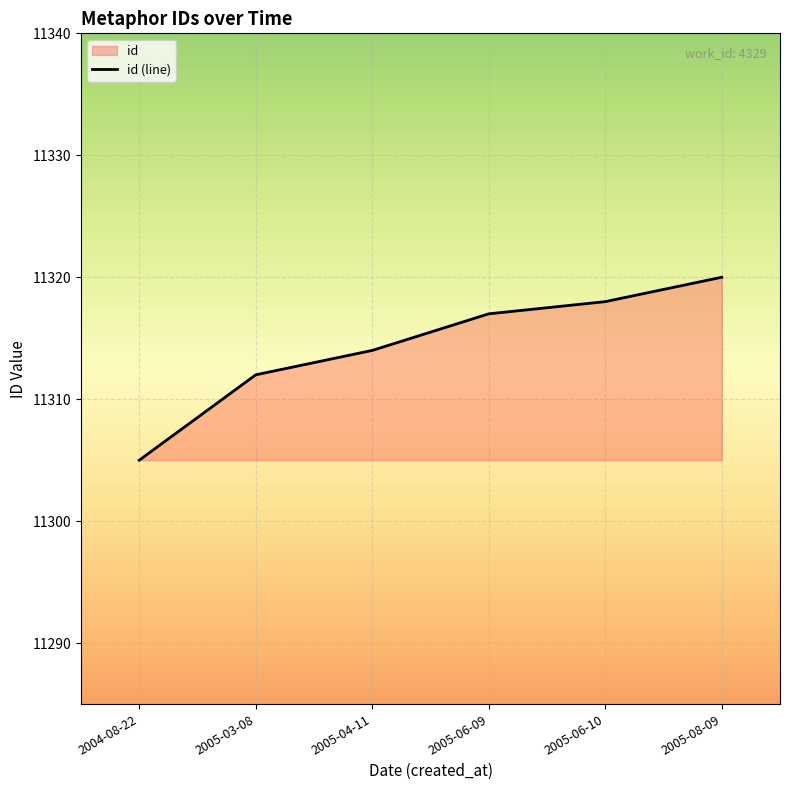

True or false: there are more than 2 points higher than both neighbors.

False